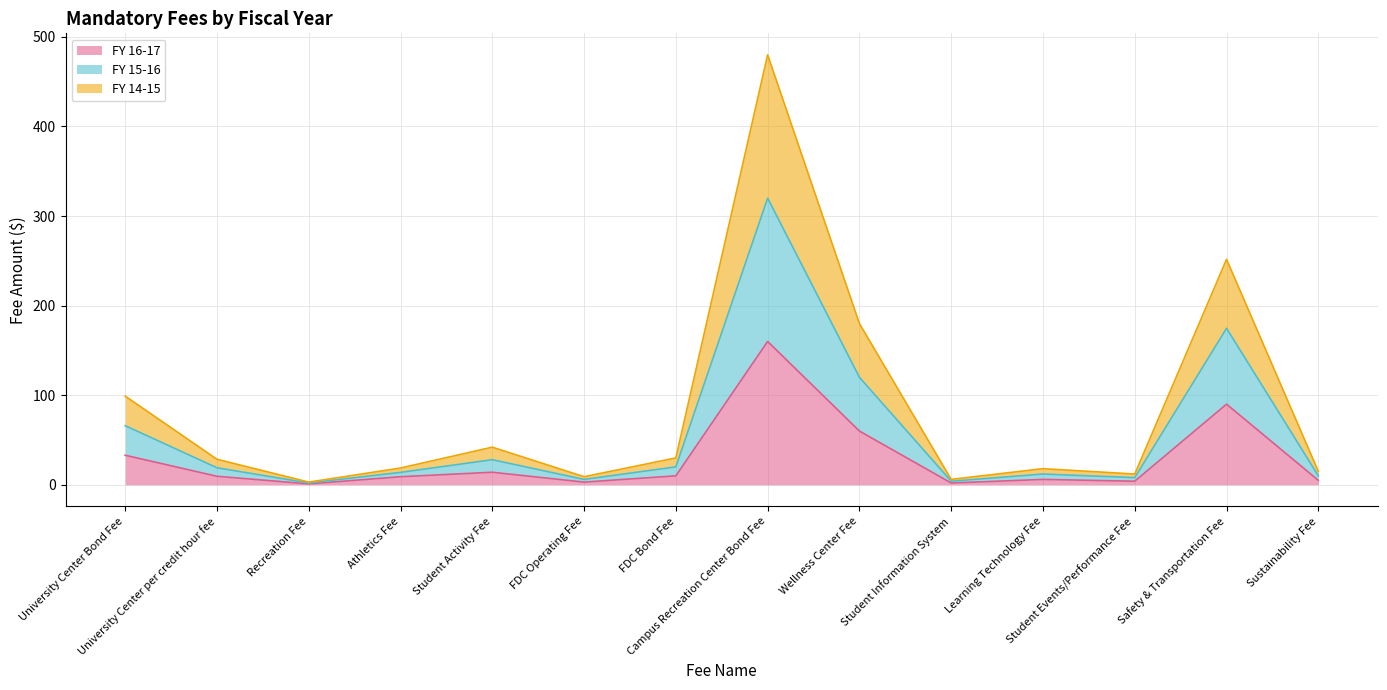

Does the chart have visible grid lines?

Yes